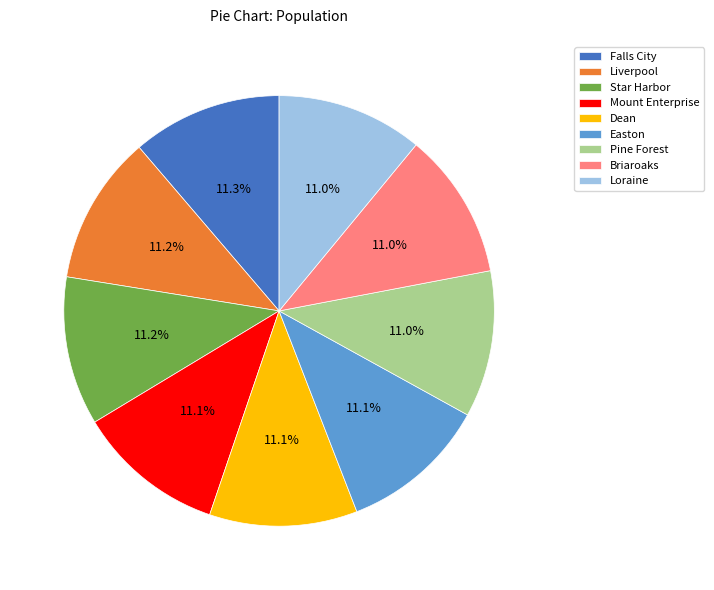

Is Easton the majority of the pie?

No